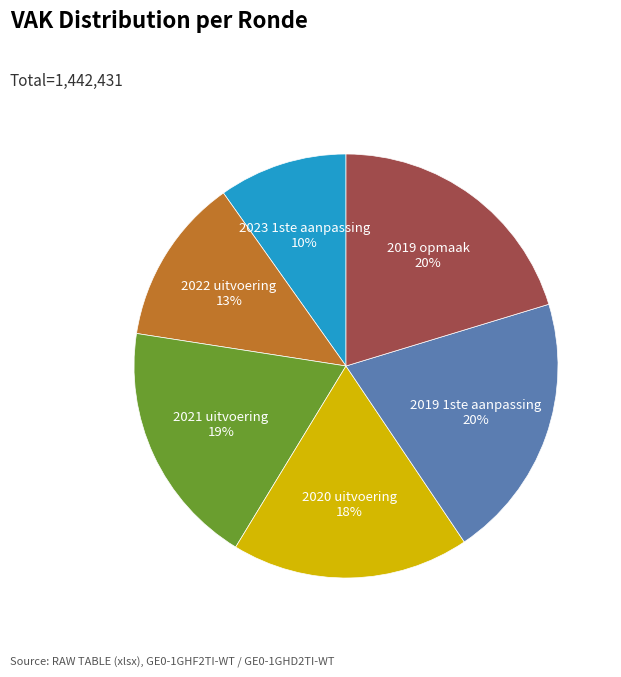

What percentage is the 2019 opmaak slice, to the nearest percent?

20%